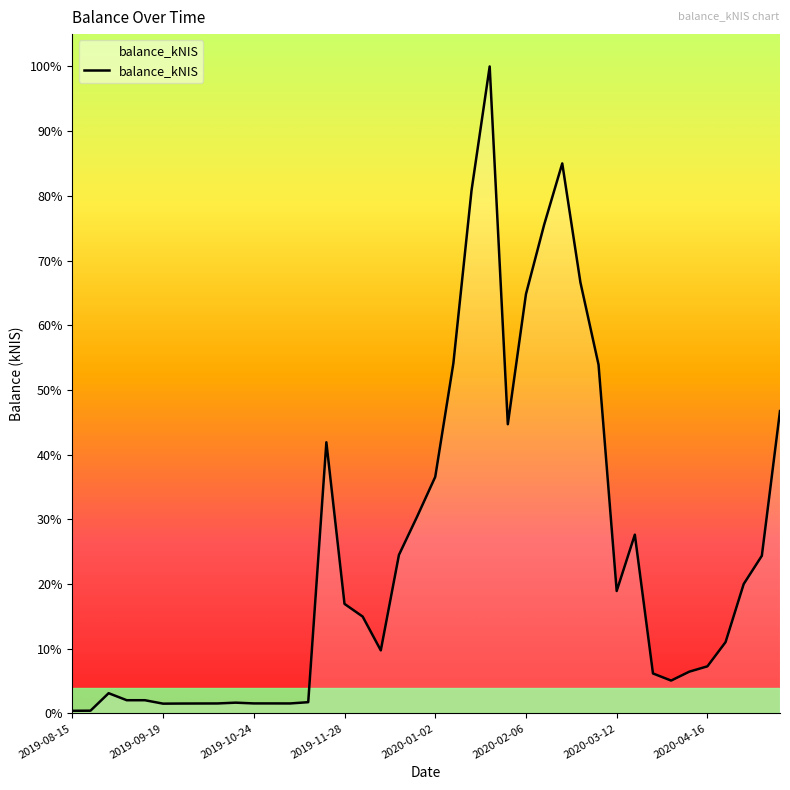

Where does the data first go above 3834?

14